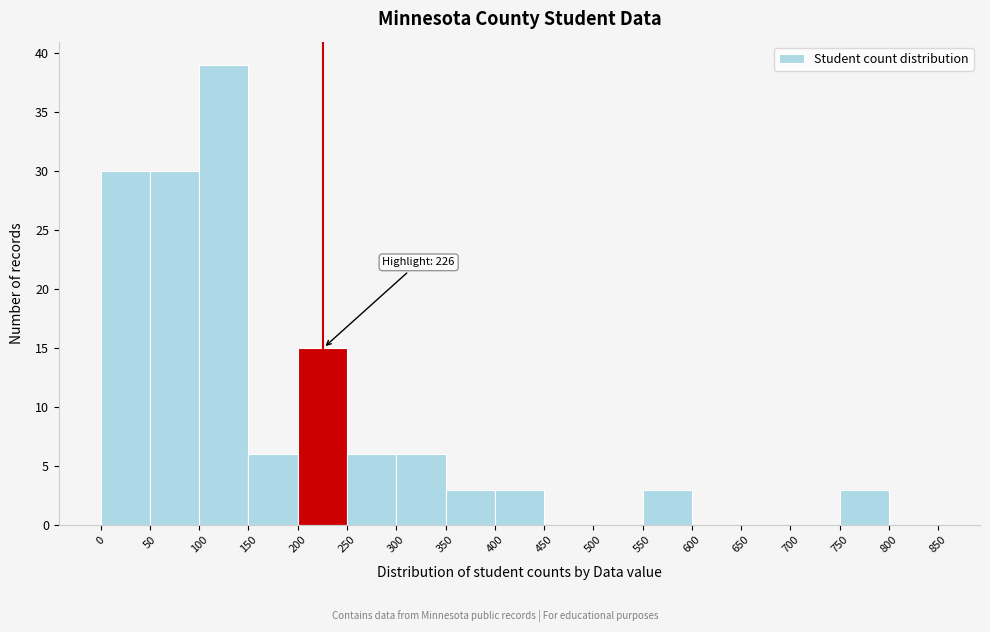

Over which range of the x-axis is the bar tallest?

100 to 150